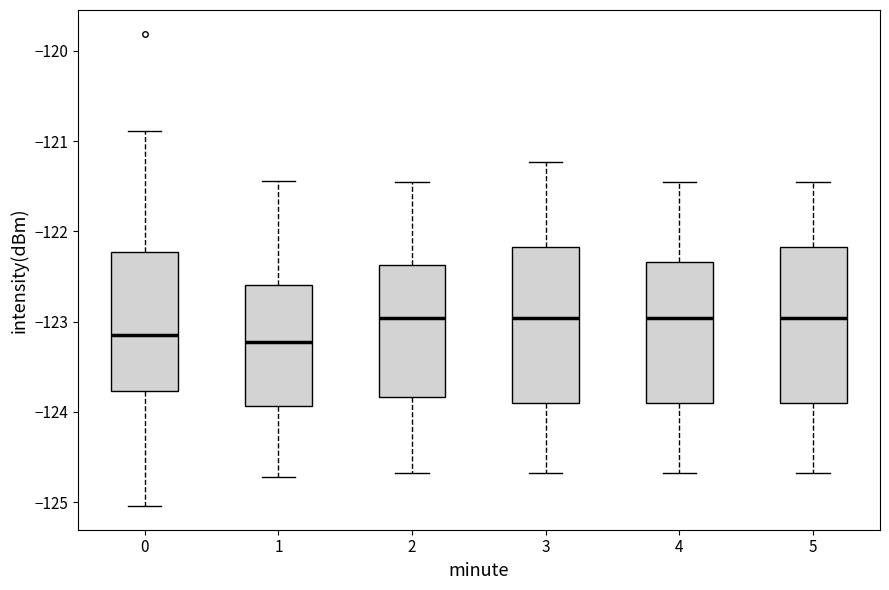

Reading left to right, read every box against the y-axis: the position of its median line, the range the box covers, and the ends of its whiskers. The values are not printed on the chart, so give them approximately, as read against the axis.

0: median -123.1, box -123.8 to -122.2, whiskers -125.0 to -120.9
1: median -123.2, box -123.9 to -122.6, whiskers -124.7 to -121.4
2: median -123.0, box -123.8 to -122.4, whiskers -124.7 to -121.5
3: median -123.0, box -123.9 to -122.2, whiskers -124.7 to -121.2
4: median -123.0, box -123.9 to -122.3, whiskers -124.7 to -121.5
5: median -123.0, box -123.9 to -122.2, whiskers -124.7 to -121.5